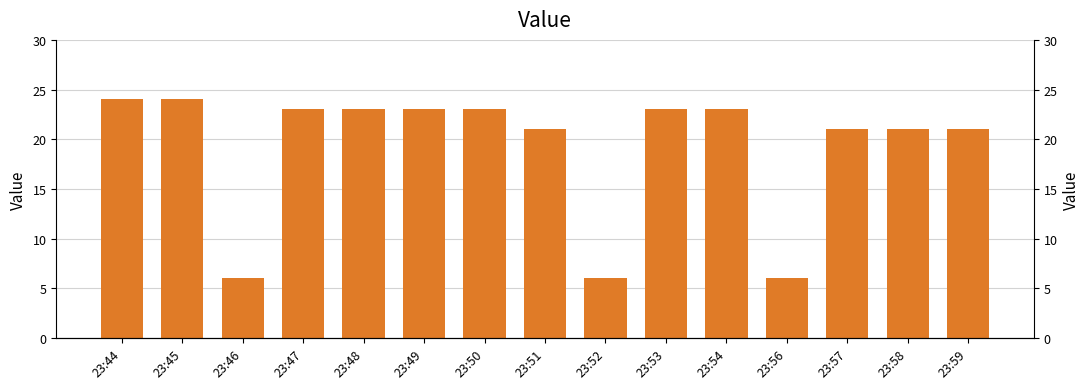

How many bars are there in total?

15